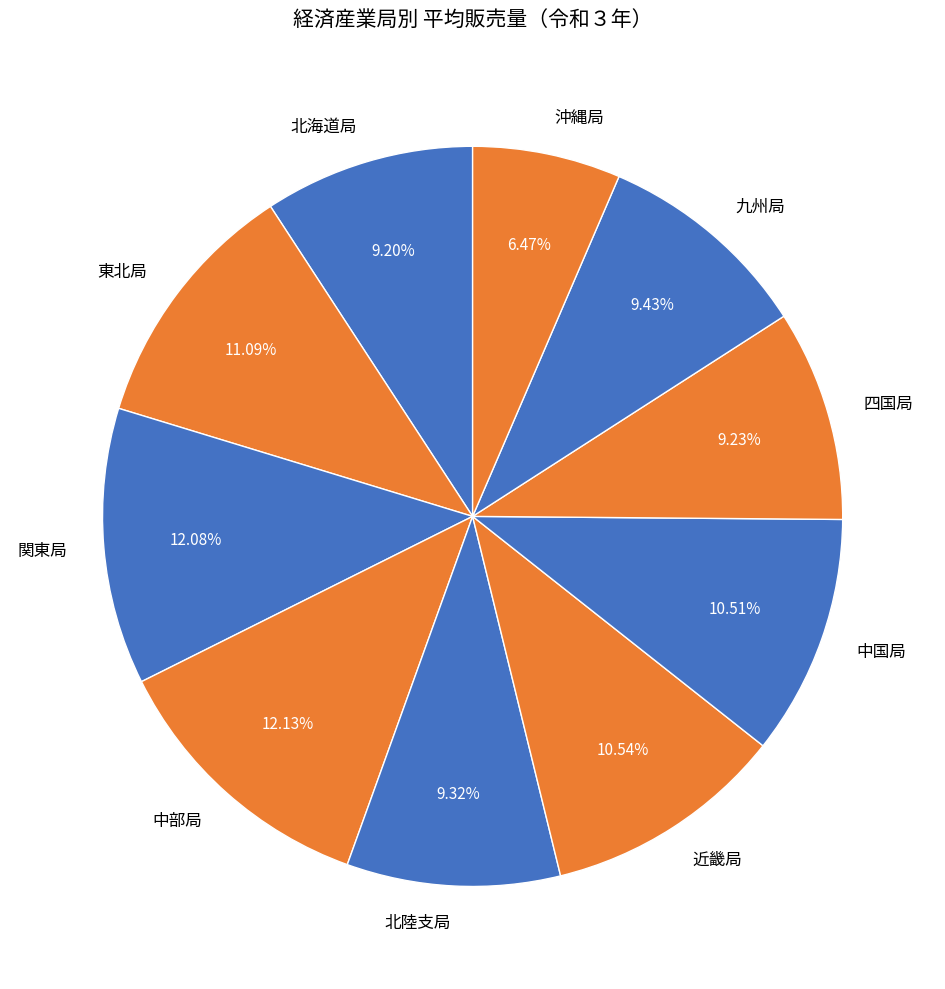

Which category has the smallest portion of the pie?

沖縄局